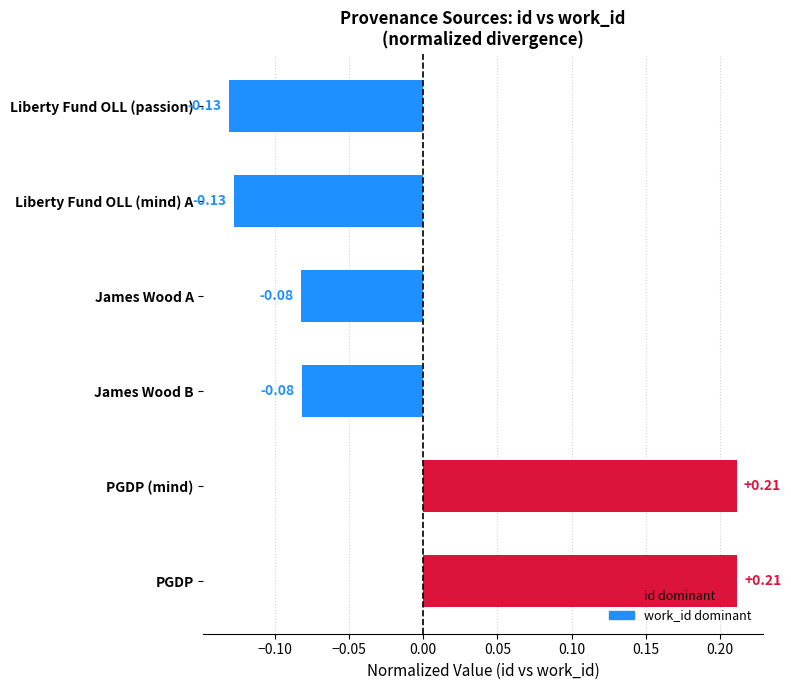

How many data points are above 0?

2